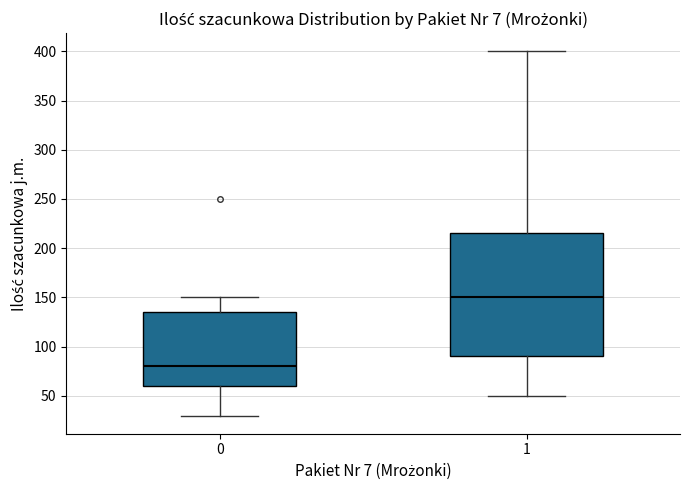

Comparing the boxes themselves (not the whiskers), which one is the tallest?

1